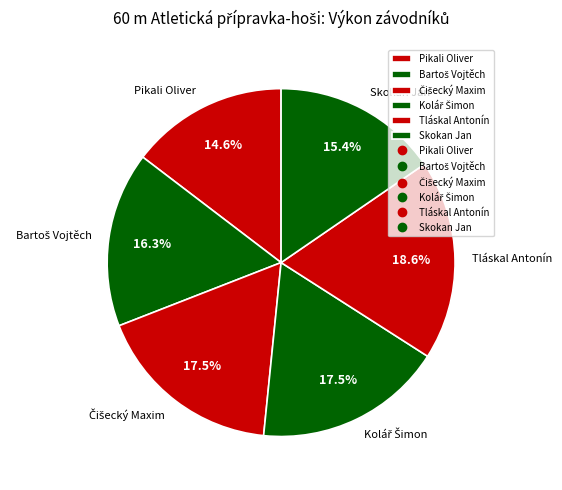

Which category has the smallest portion of the pie?

Pikali Oliver